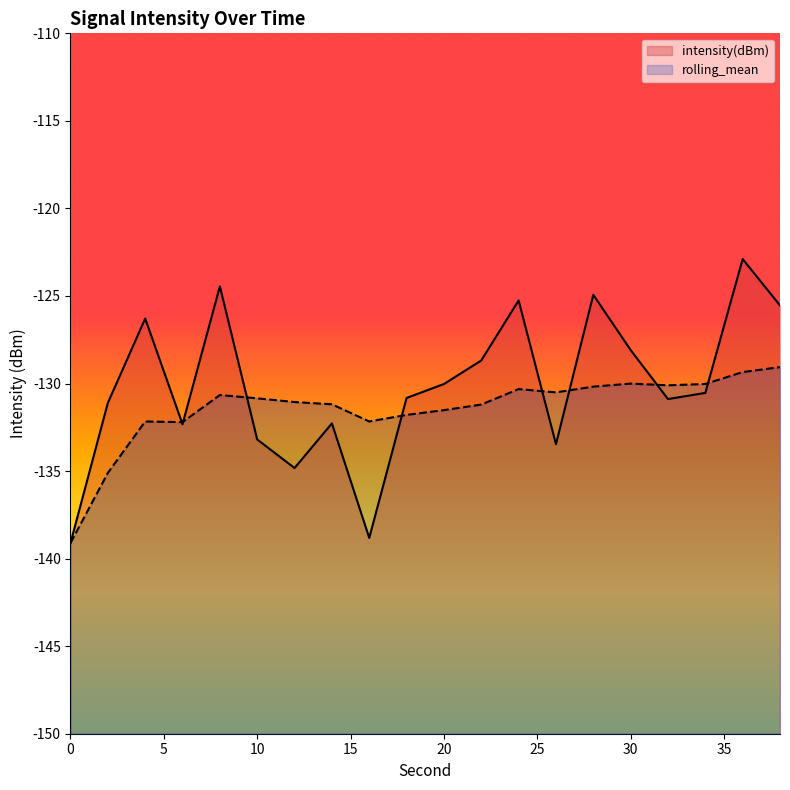

What is the difference between the maximum and minimum values in the rolling_mean series?

10.0